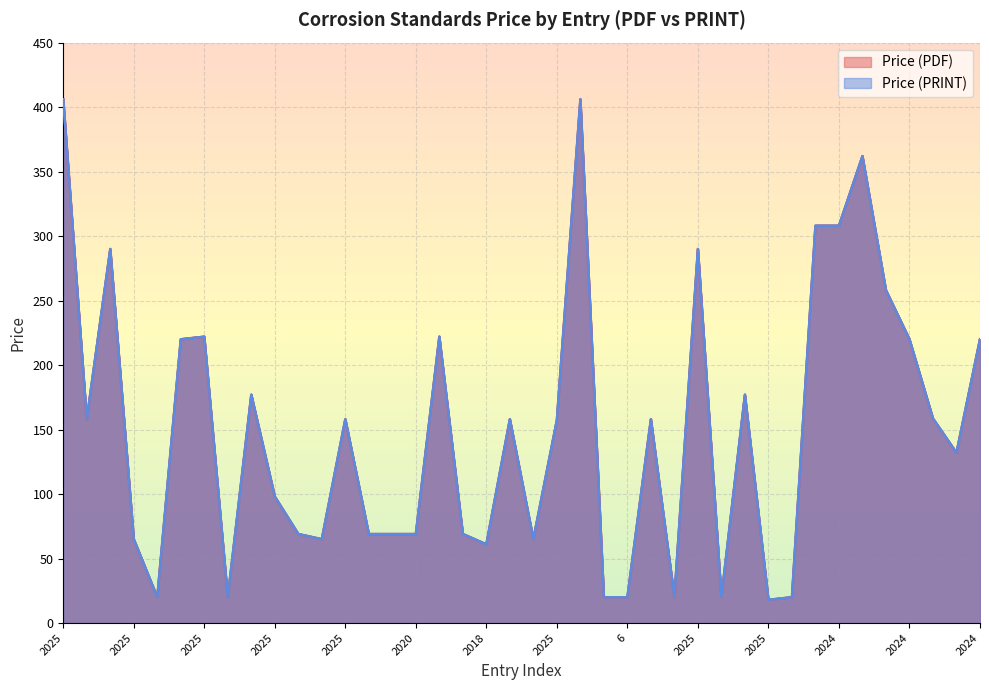

How many categories are shown in the chart?

40